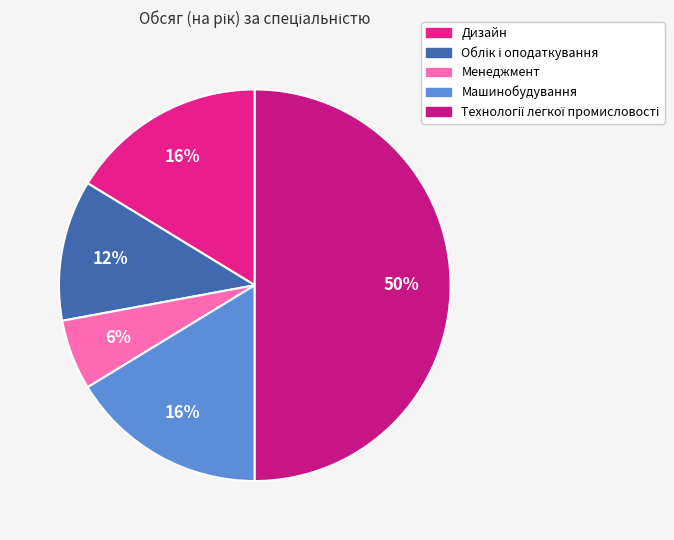

Which has a higher value, Дизайн or Машинобудування?

Дизайн